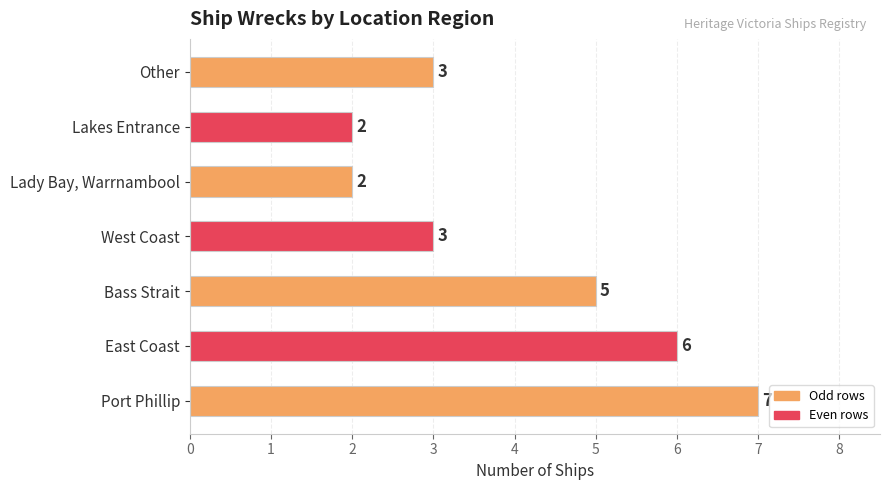

What is the difference between the values at Lady Bay, Warrnambool and Port Phillip?

5